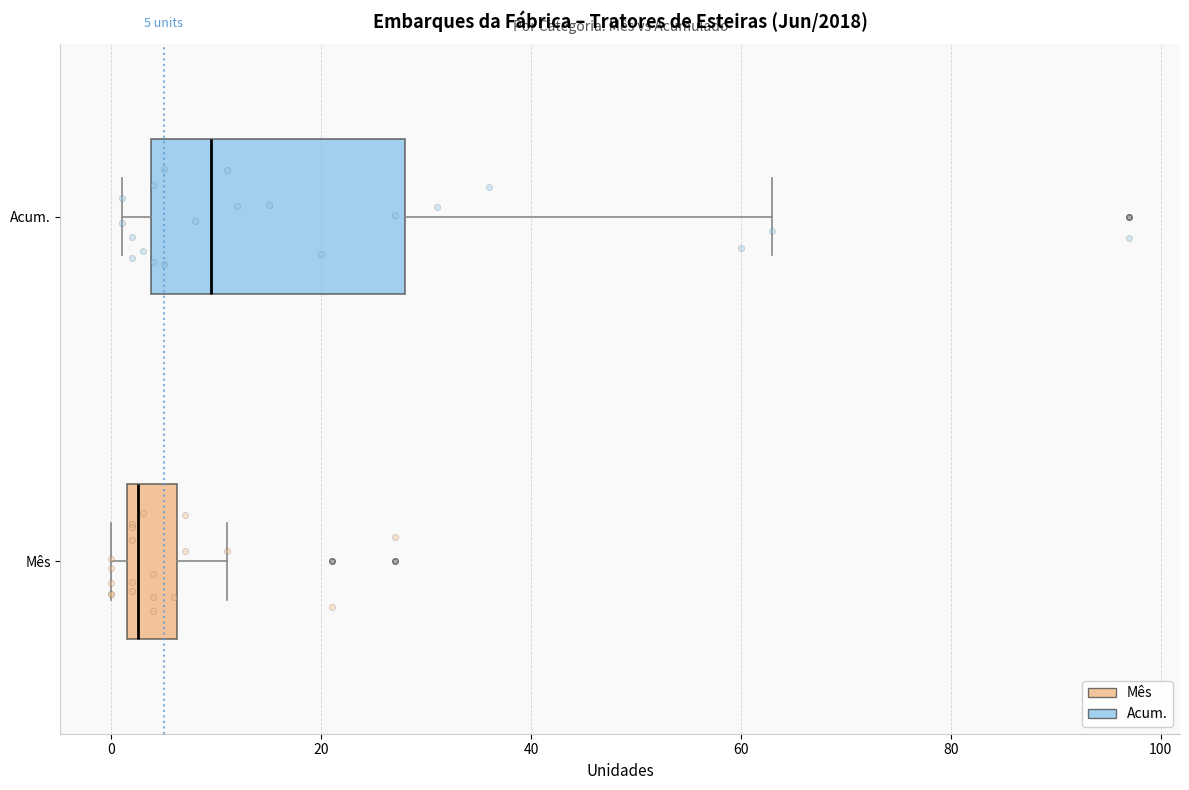

Which box's median line is the furthest to the left?

Mês